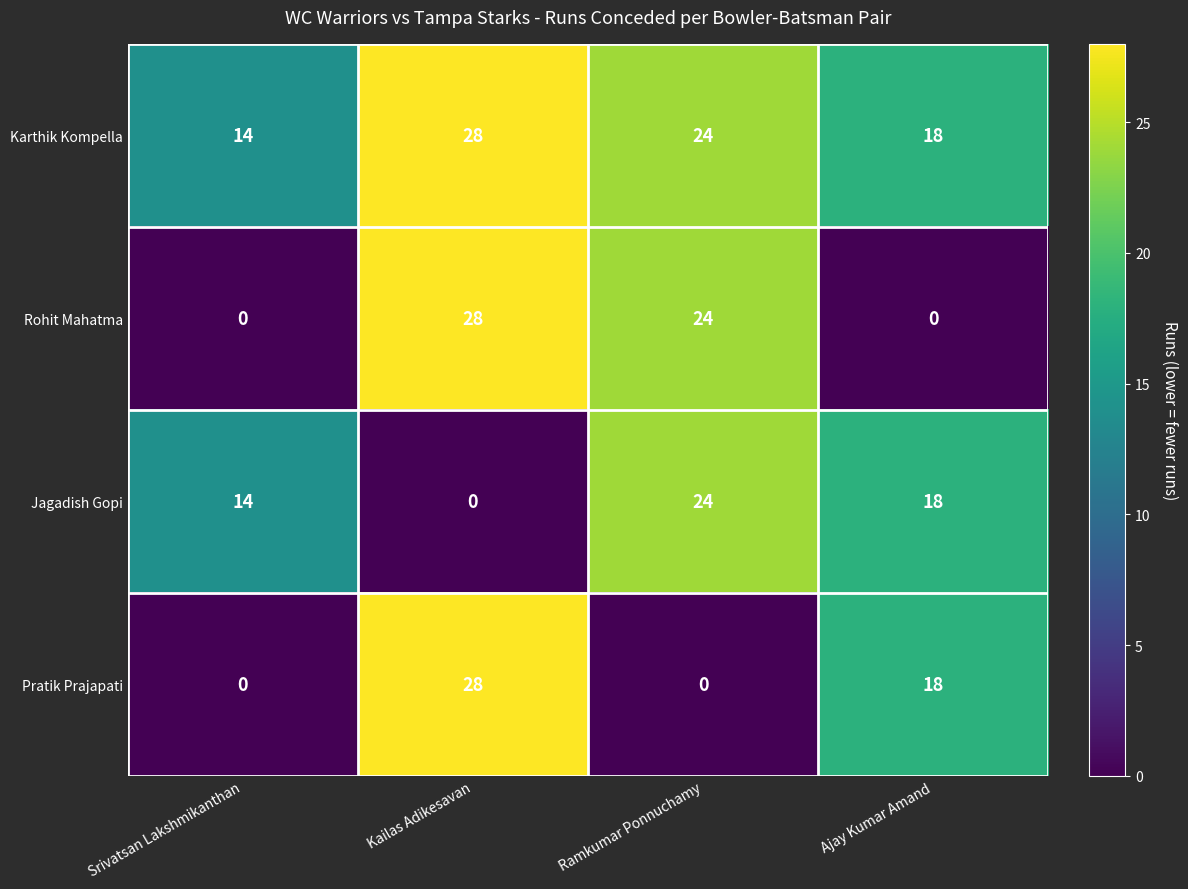

What is the difference between the highest and lowest values at Ajay Kumar Amand?

18